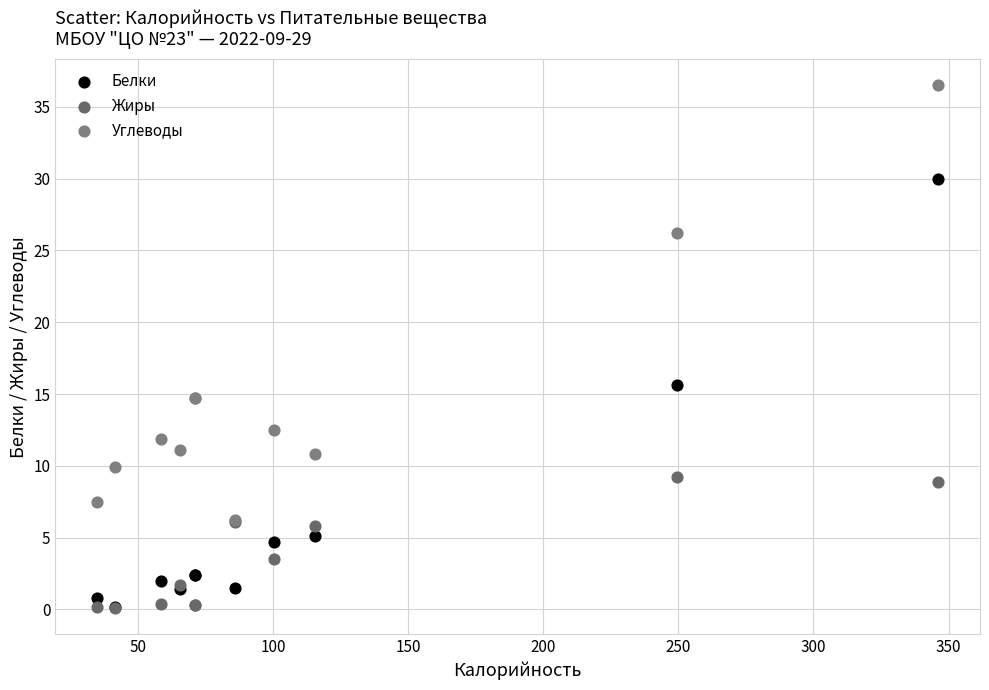

Across all series, what Y value is closest to 18?

15.6